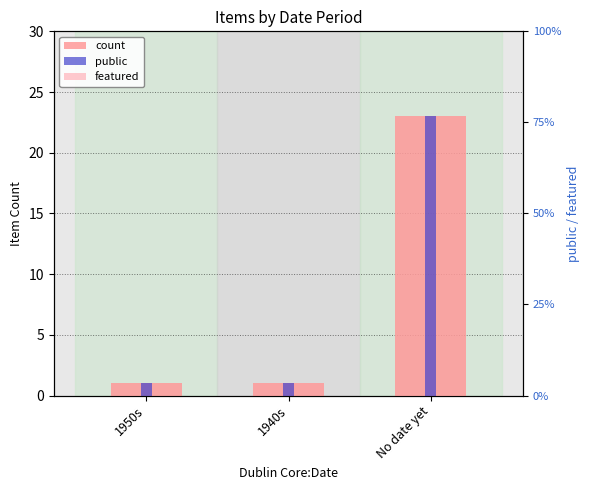

What is the label of the 3rd bar from the right?

1950s